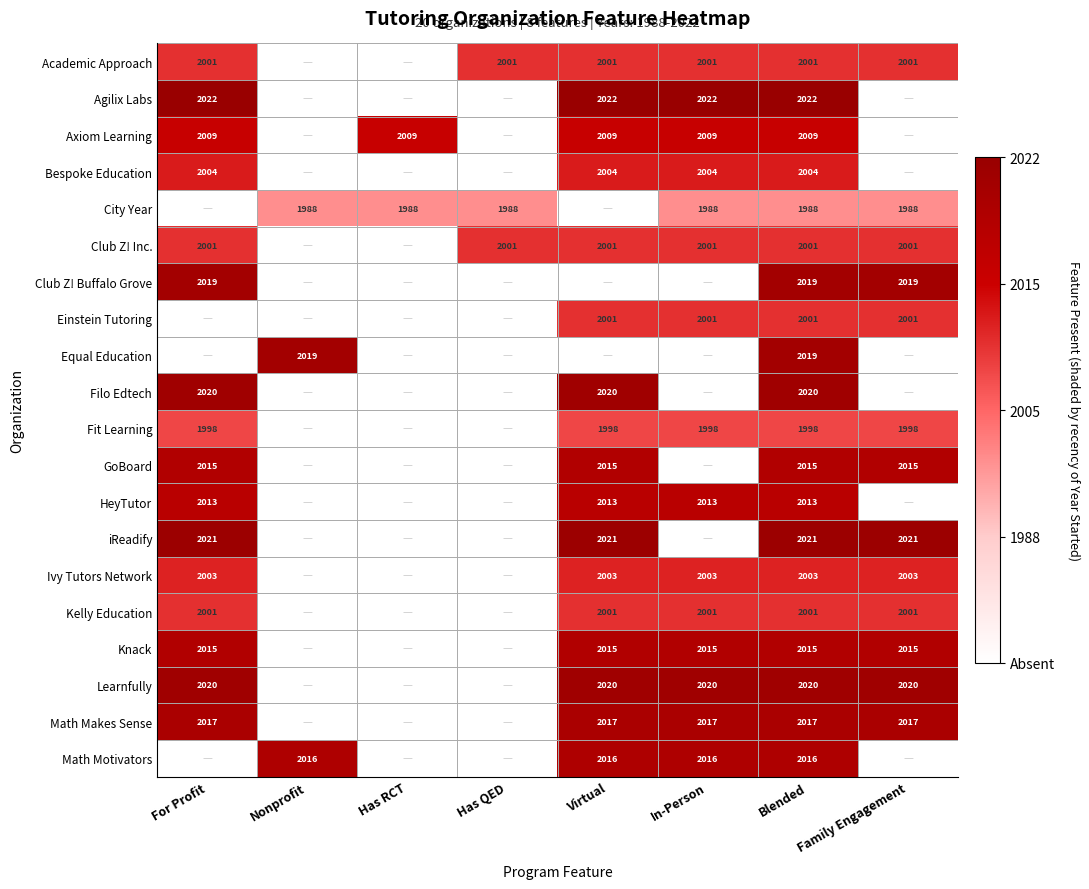

True or false: Ivy Tutors Network has a value of 1339 at Blended.

False